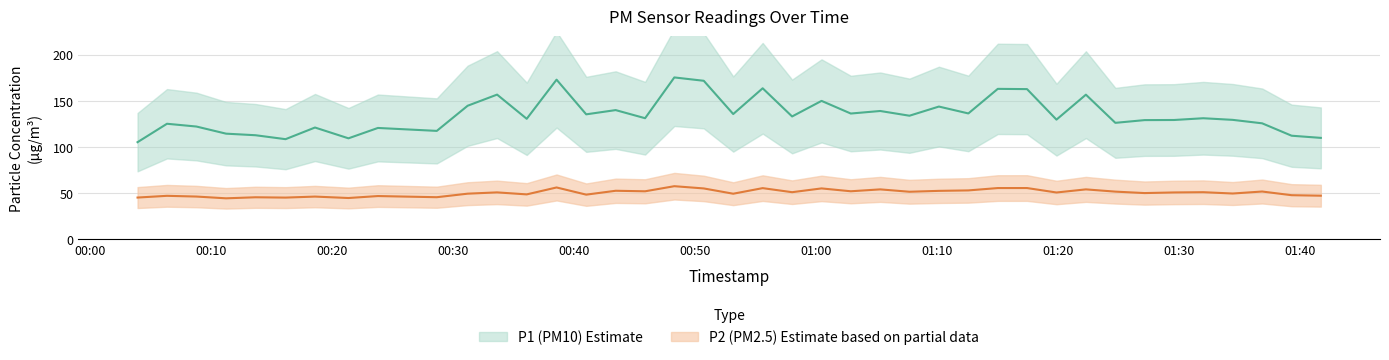

True or false: P1 and P2 intersect in this chart.

False